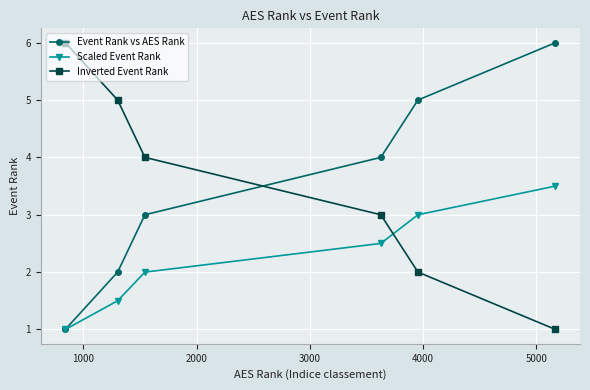

What is the minimum value shown in the chart?

1.0